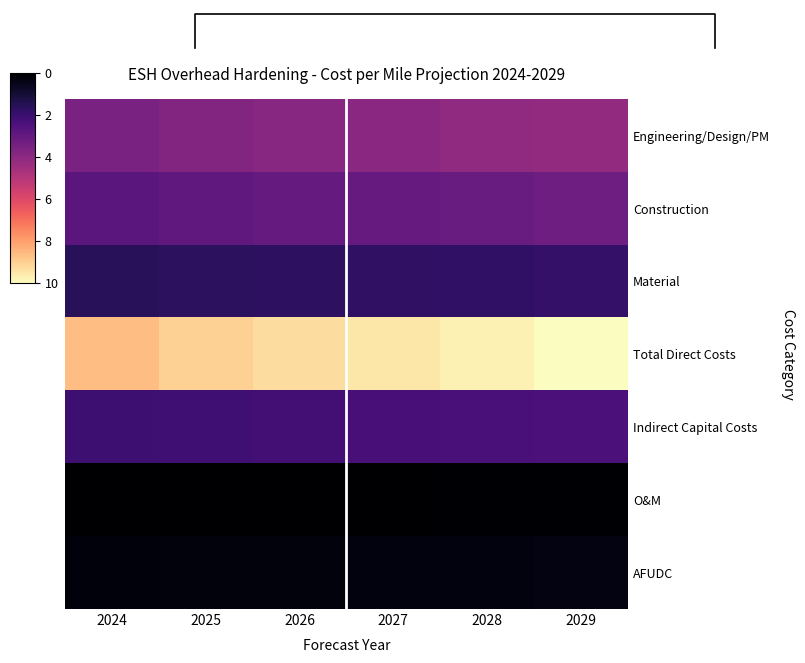

How many data points in Total Direct Costs are less than 9?

1